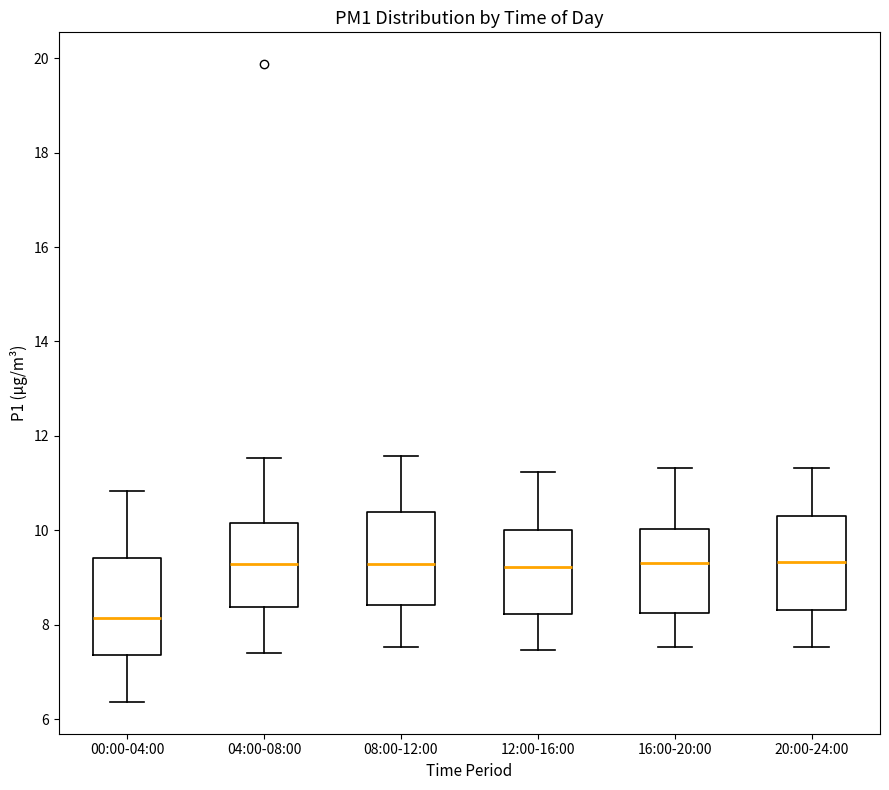

Reading left to right, read every box against the y-axis: the position of its median line, the range the box covers, and the ends of its whiskers. The values are not printed on the chart, so give them approximately, as read against the axis.

00:00-04:00: median 8.2, box 7.4 to 9.4, whiskers 6.4 to 10.8
04:00-08:00: median 9.2, box 8.4 to 10.2, whiskers 7.4 to 11.6
08:00-12:00: median 9.2, box 8.4 to 10.4, whiskers 7.6 to 11.6
12:00-16:00: median 9.2, box 8.2 to 10.0, whiskers 7.4 to 11.2
16:00-20:00: median 9.4, box 8.2 to 10.0, whiskers 7.6 to 11.4
20:00-24:00: median 9.4, box 8.4 to 10.4, whiskers 7.6 to 11.4